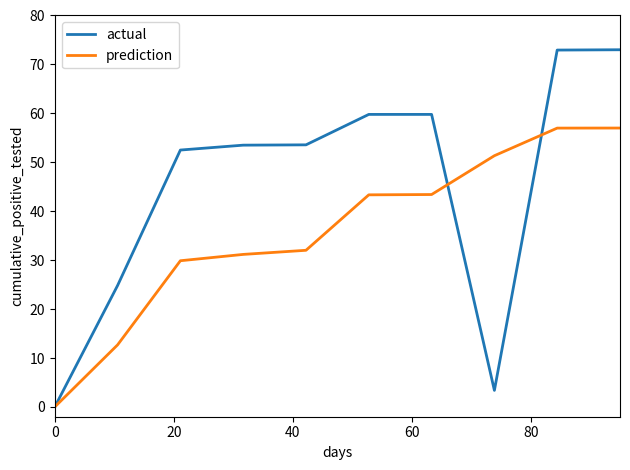

Rank the series by their average value, from highest to lowest.

actual, prediction